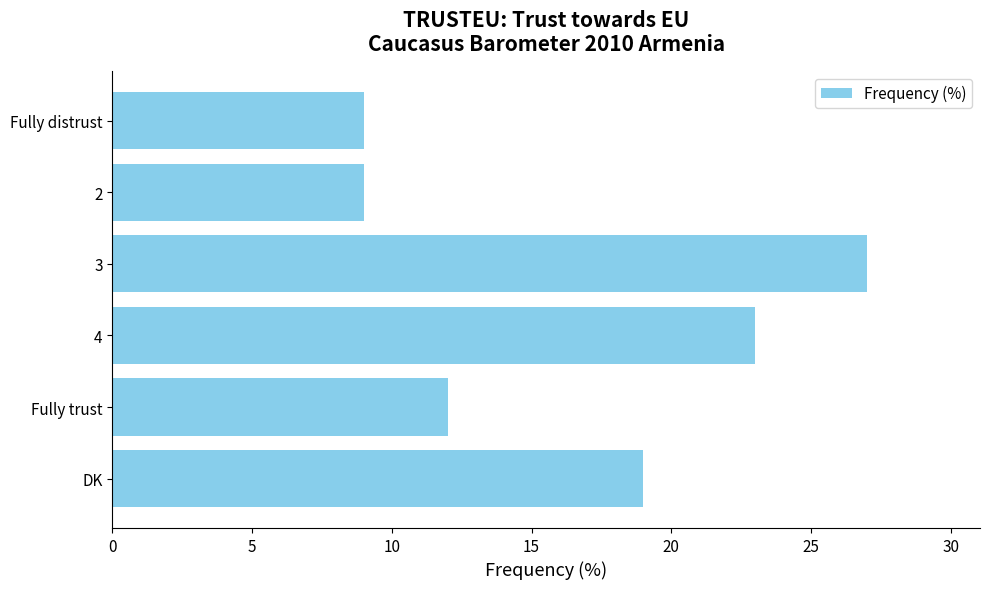

What is the difference between the maximum and minimum values?

18